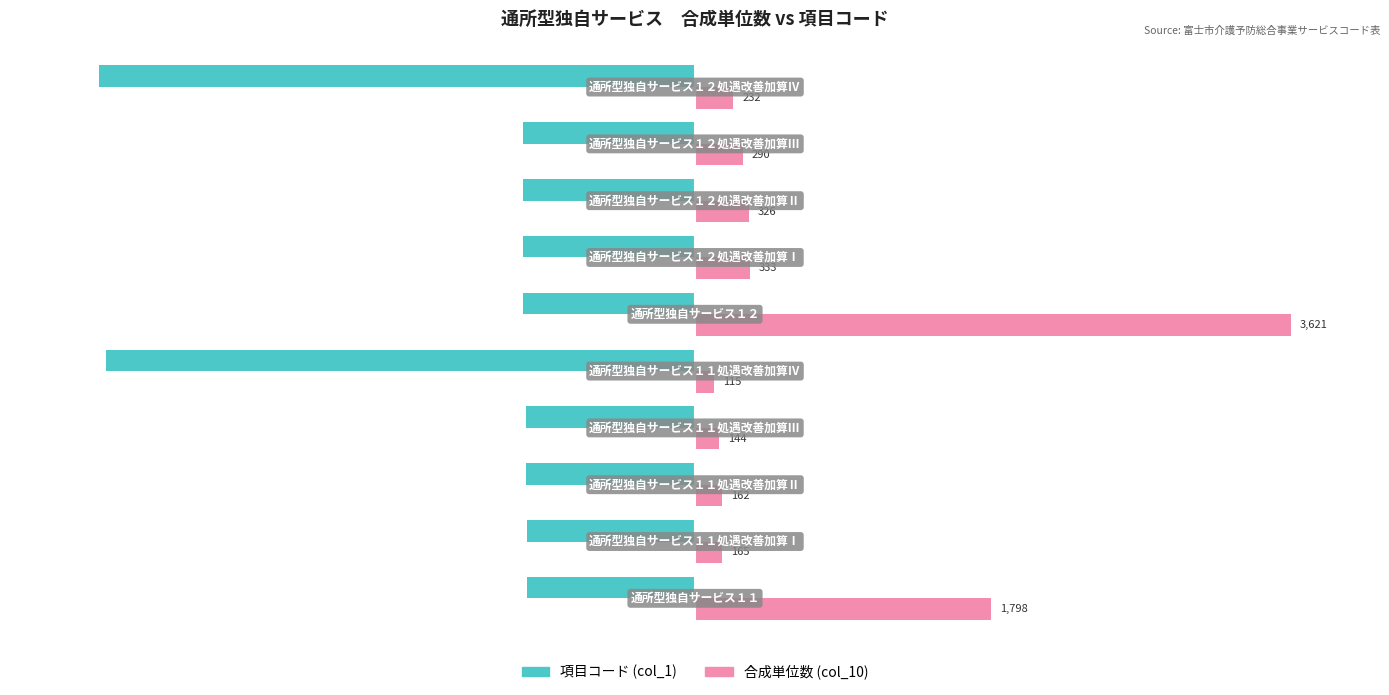

What are all the series names shown in the legend?

項目コード (col_1), 合成単位数 (col_10)